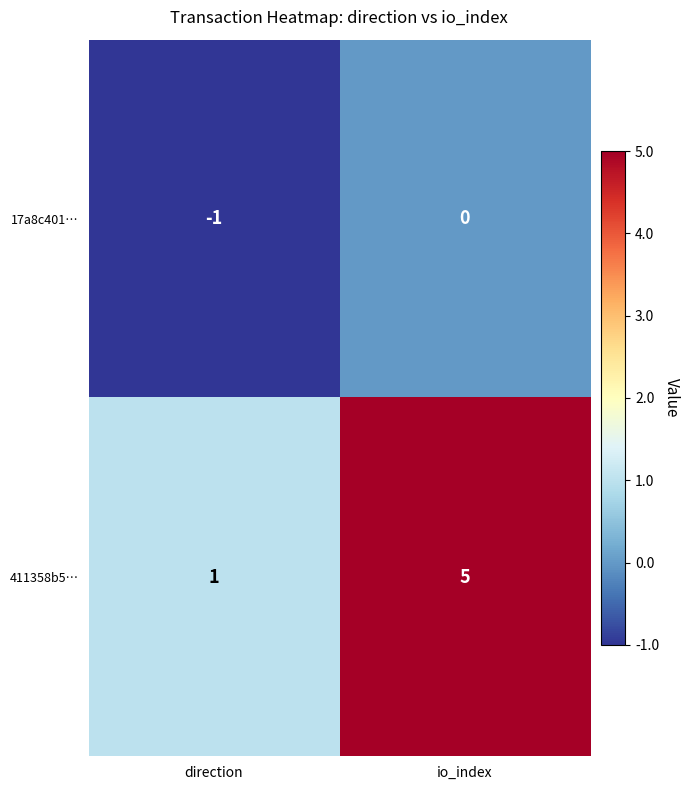

Is it true that 17a8c401… equals -2 at direction?

False